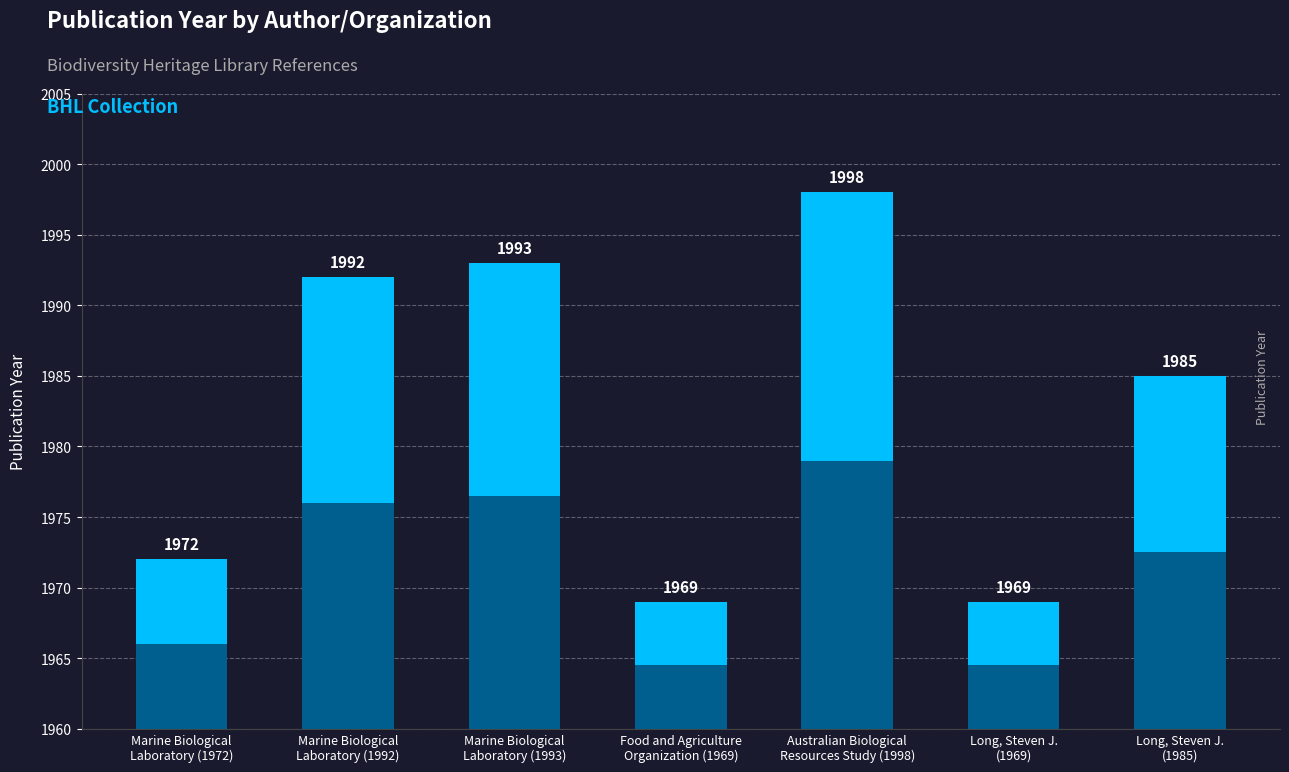

List the labels in order of value, smallest first.

Food and Agriculture
Organization (1969), Long, Steven J.
(1969), Marine Biological
Laboratory (1972), Long, Steven J.
(1985), Marine Biological
Laboratory (1992), Marine Biological
Laboratory (1993), Australian Biological
Resources Study (1998)